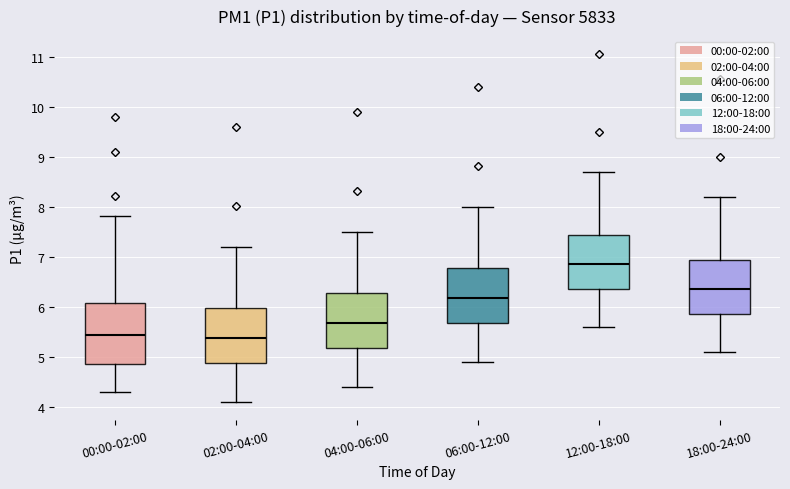

Reading left to right, transcribe this box plot: for each box, give where its median line is, the range the box spans, and where its two whiskers end, as read against the y-axis. The values are not printed on the chart, so give them approximately, as read against the axis.

00:00-02:00: median 5.5, box 4.9 to 6.1, whiskers 4.3 to 7.8
02:00-04:00: median 5.4, box 4.9 to 6.0, whiskers 4.1 to 7.2
04:00-06:00: median 5.7, box 5.2 to 6.3, whiskers 4.4 to 7.5
06:00-12:00: median 6.2, box 5.7 to 6.8, whiskers 4.9 to 8.0
12:00-18:00: median 6.9, box 6.4 to 7.4, whiskers 5.6 to 8.7
18:00-24:00: median 6.4, box 5.9 to 6.9, whiskers 5.1 to 8.2